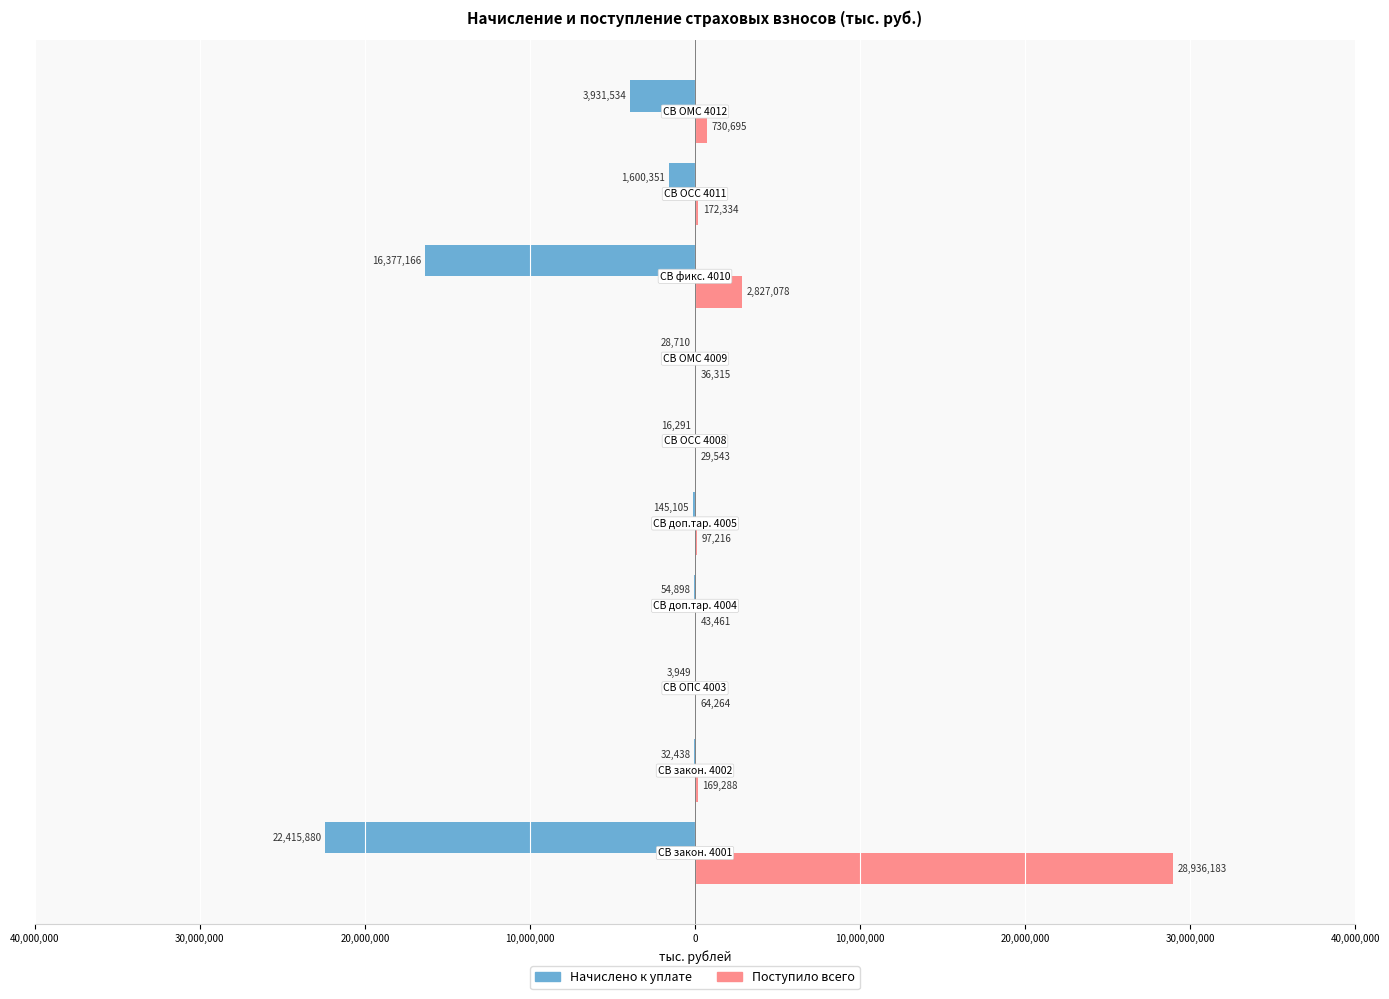

What are all the series names shown in the legend?

Начислено к уплате, Поступило всего